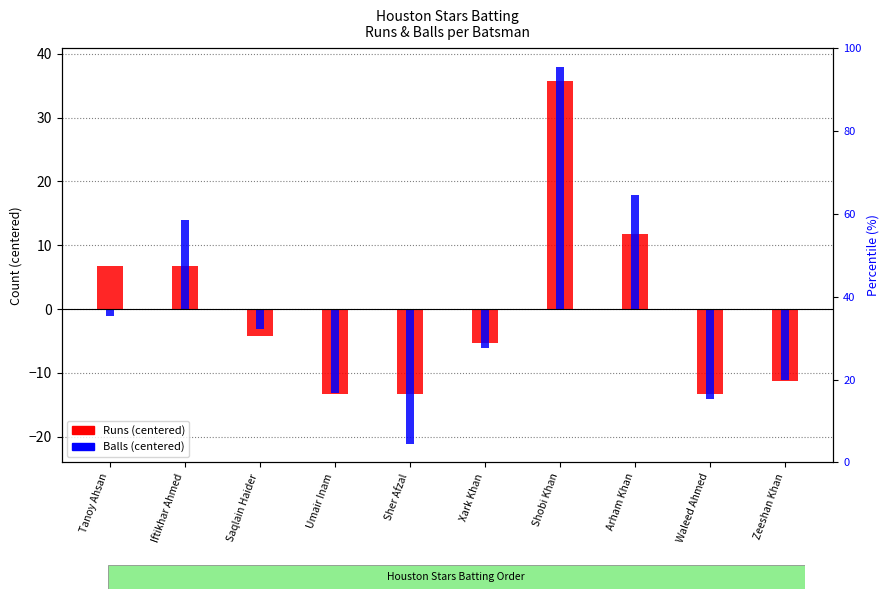

Which series has the widest spread of values?

Balls (centered)